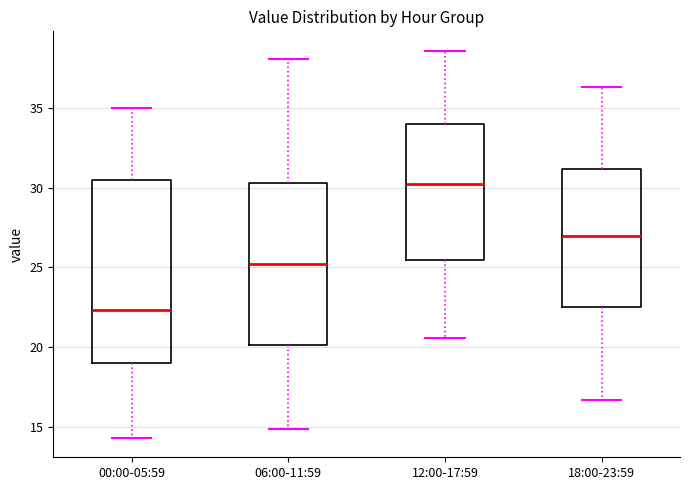

Where does the lower whisker of the box for 12:00-17:59 end on the y-axis? The values are not printed on the chart, so give them approximately, as read against the axis.

20.5